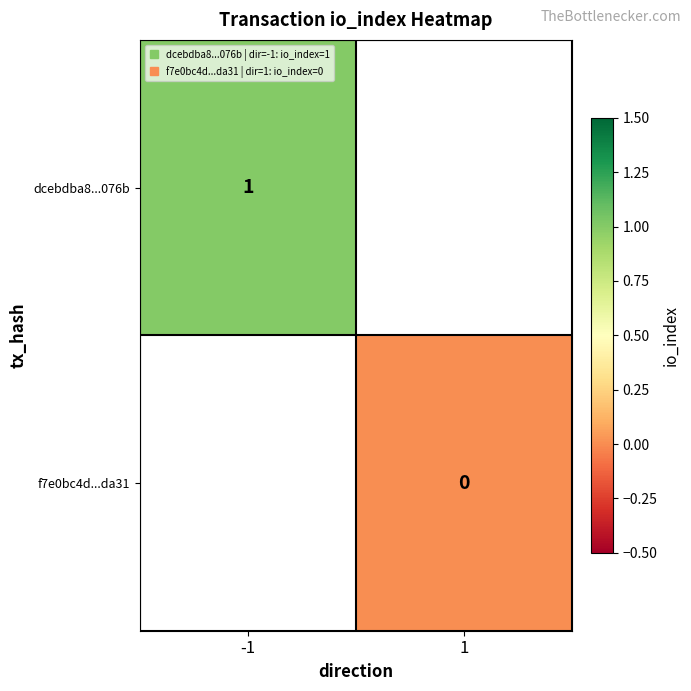

Is the value of dcebdba8...076b at -1 greater than the value of f7e0bc4d...da31 at 1?

Yes